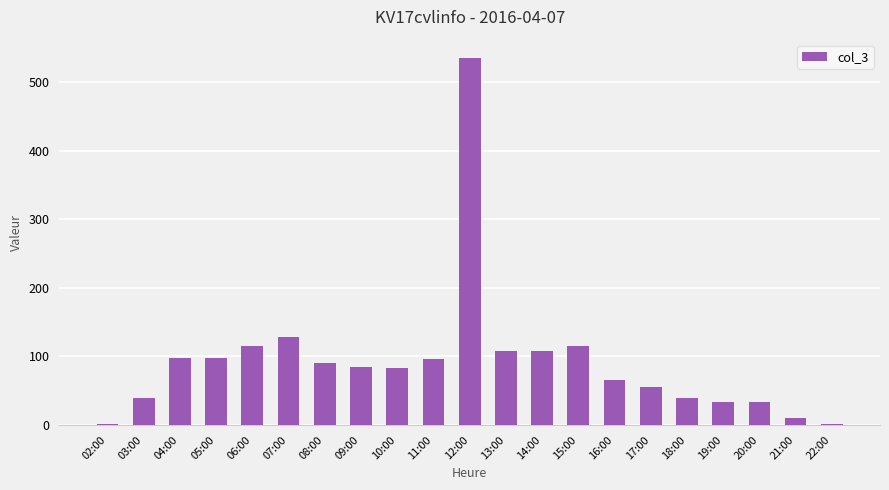

Approximately how many times larger is the value at 06:00 compared to 17:00?

2.1